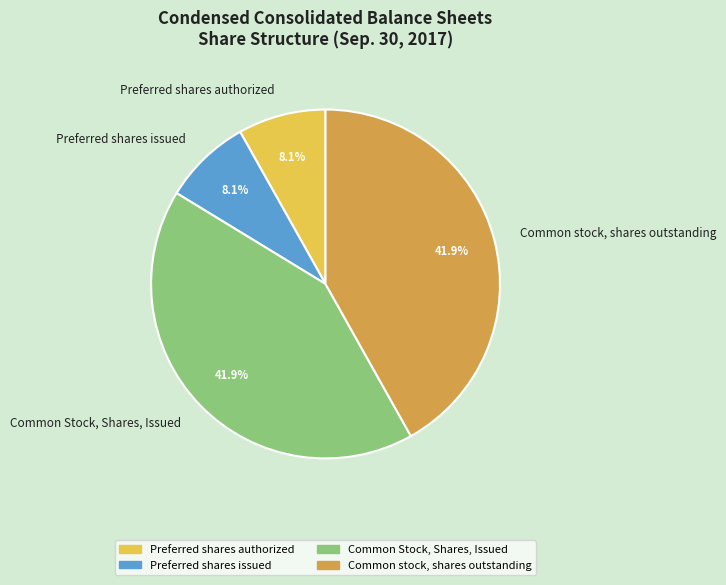

How many slices are in this pie chart?

4